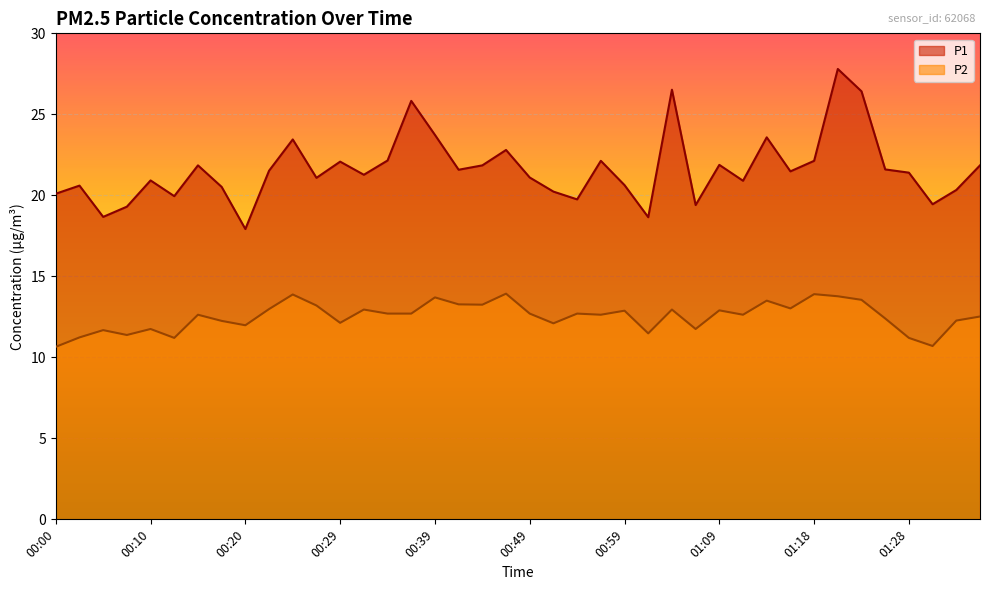

The value of P2 at 01:36 is 12.5. True or false?

True